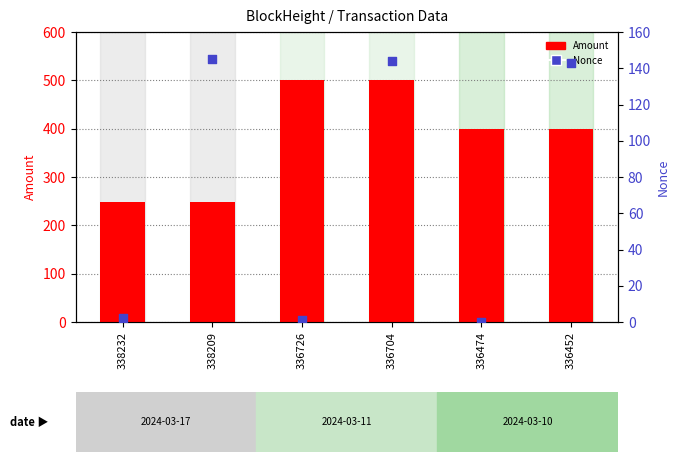

Which series has the widest spread of Y values?

Amount